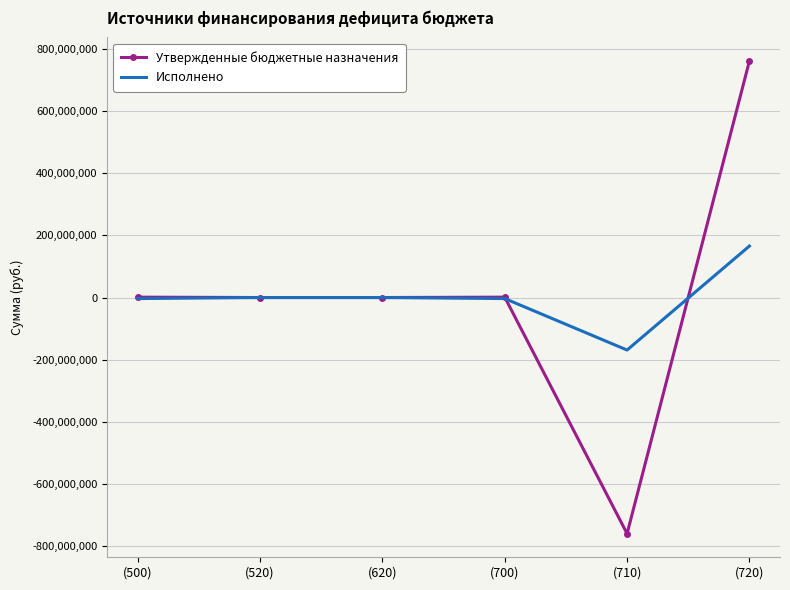

What is the minimum value shown in the chart?

-759414752.7